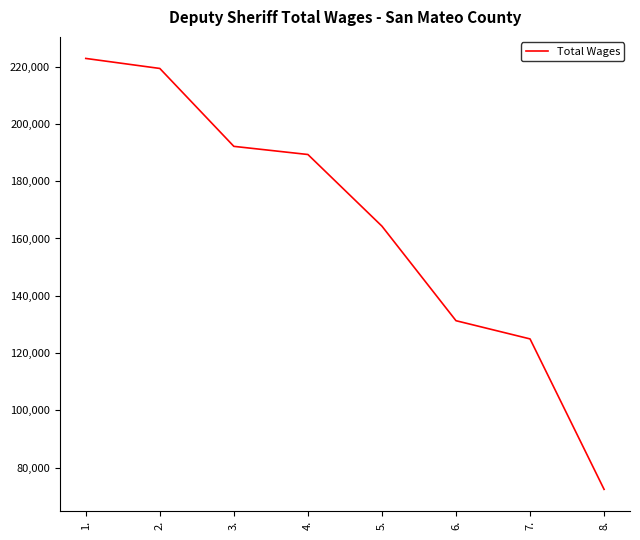

How many lines are shown in the chart?

1